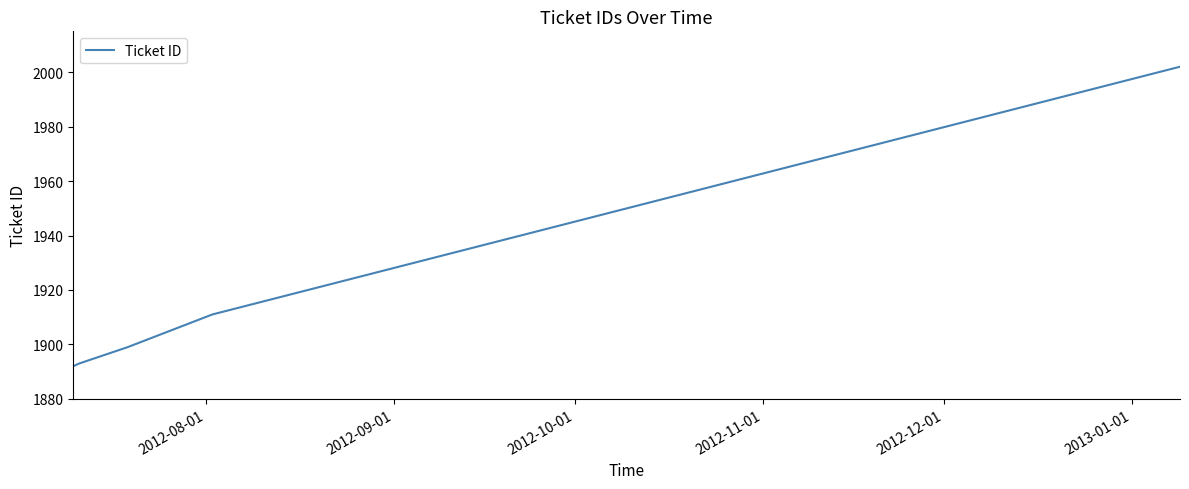

What is the average value?

1919